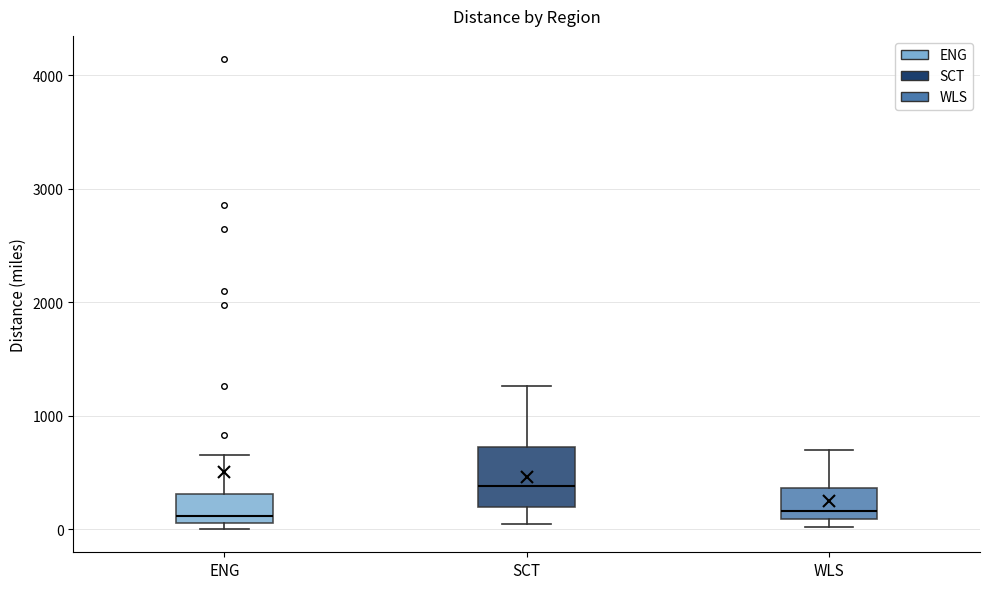

Reading left to right, read every box against the y-axis: the position of its median line, the range the box covers, and the ends of its whiskers. The values are not printed on the chart, so give them approximately, as read against the axis.

ENG: median 100 (just above the box's lower edge), box 100 to 300, whiskers 0 to 700
SCT: median 400, box 200 to 700, whiskers 0 to 1300
WLS: median 200, box 100 to 400, whiskers 0 to 700